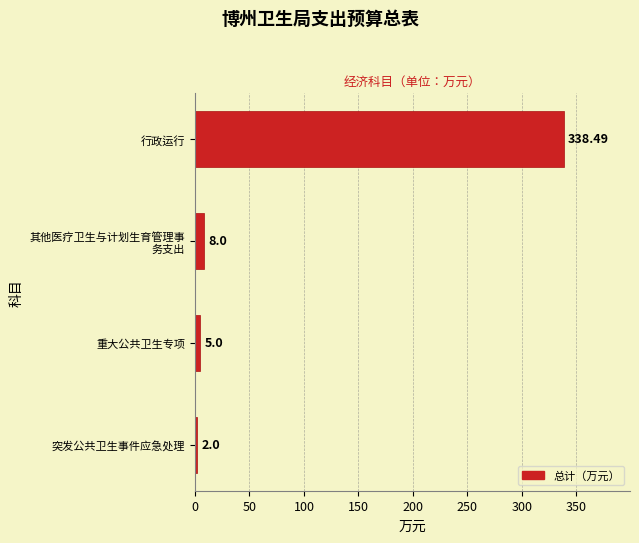

What is the average value?

88.4